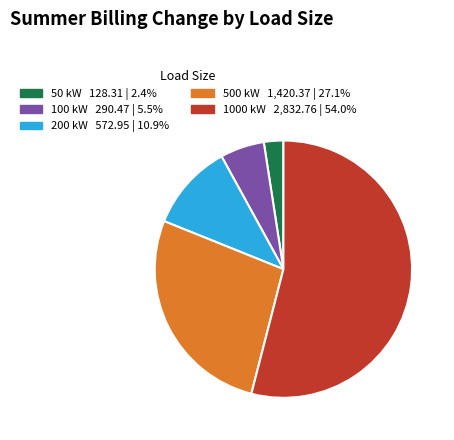

Between 500 kW and 1000 kW, which is larger?

1000 kW